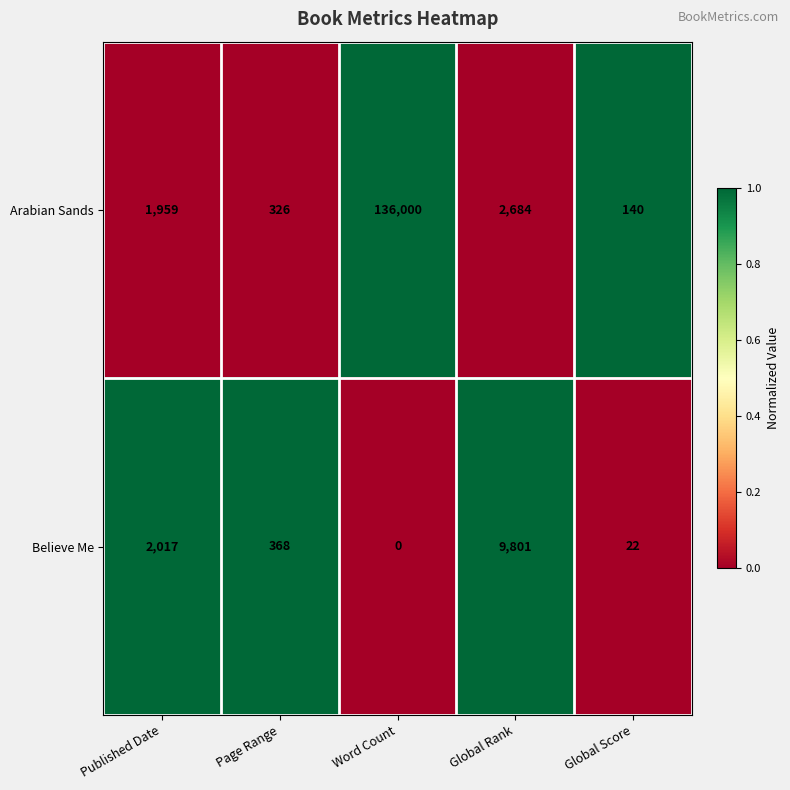

At Word Count, list the series in order from smallest to largest.

Believe Me, Arabian Sands